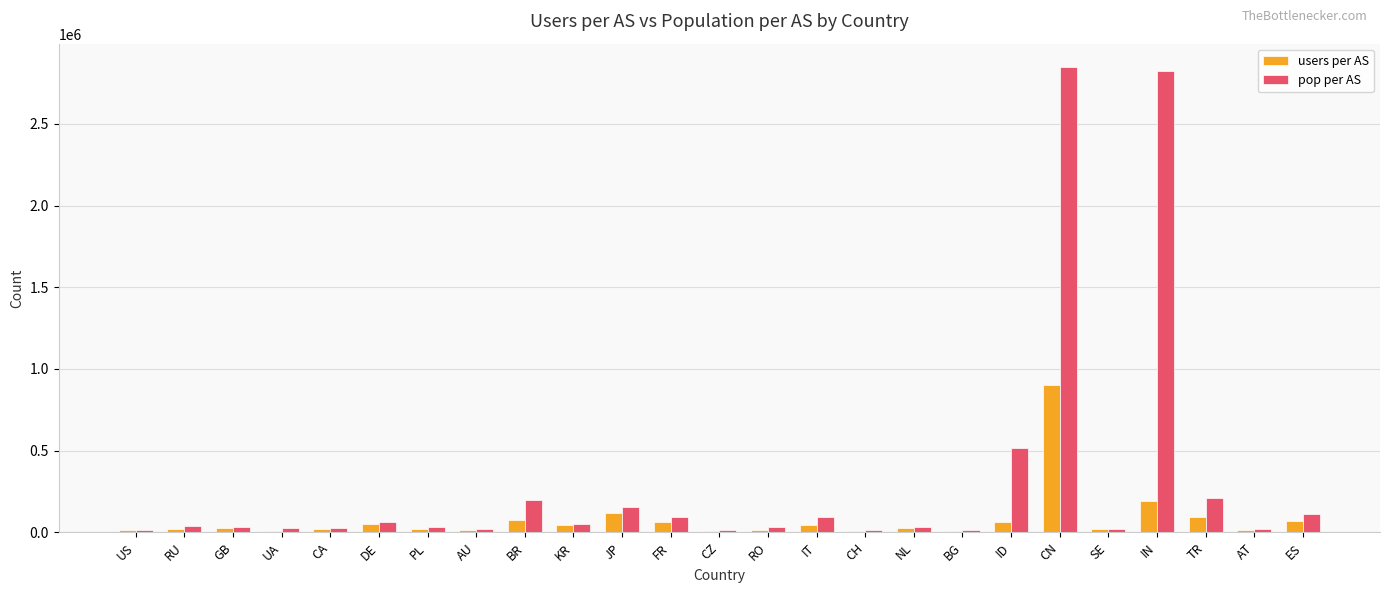

What is the greatest value displayed?

2848248